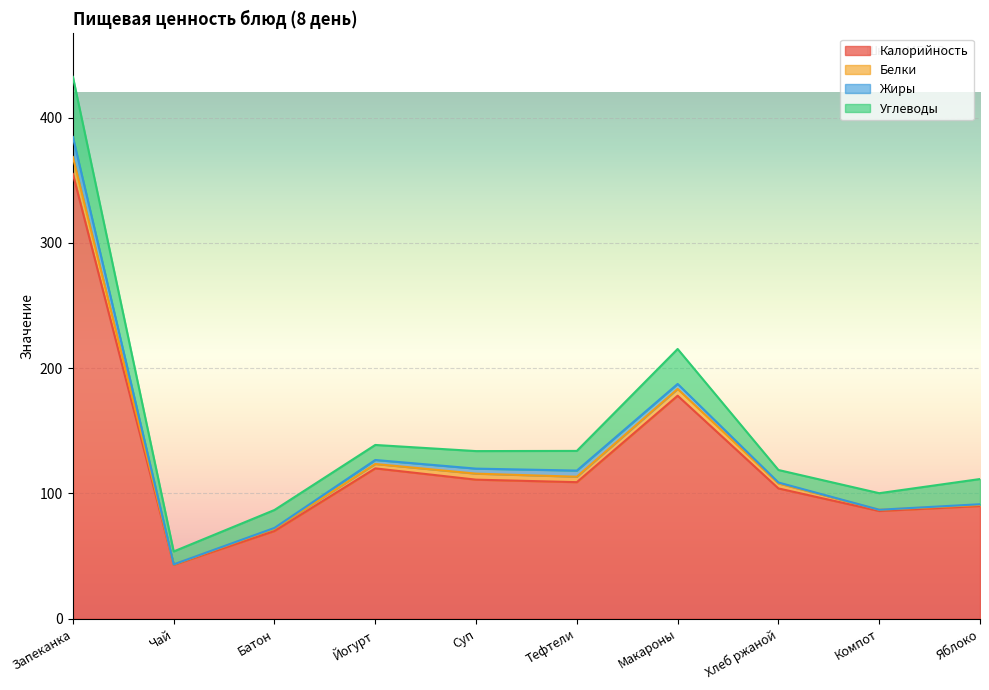

How many lines are shown in the chart?

4